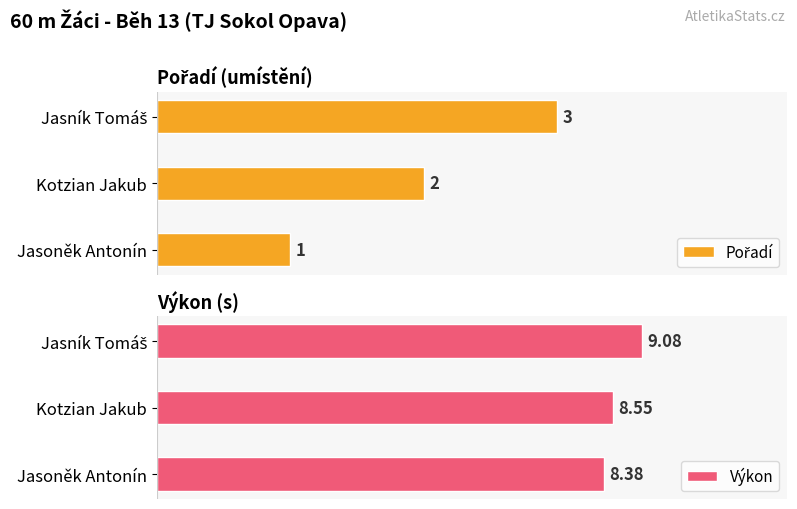

How many data points does each series have?

3